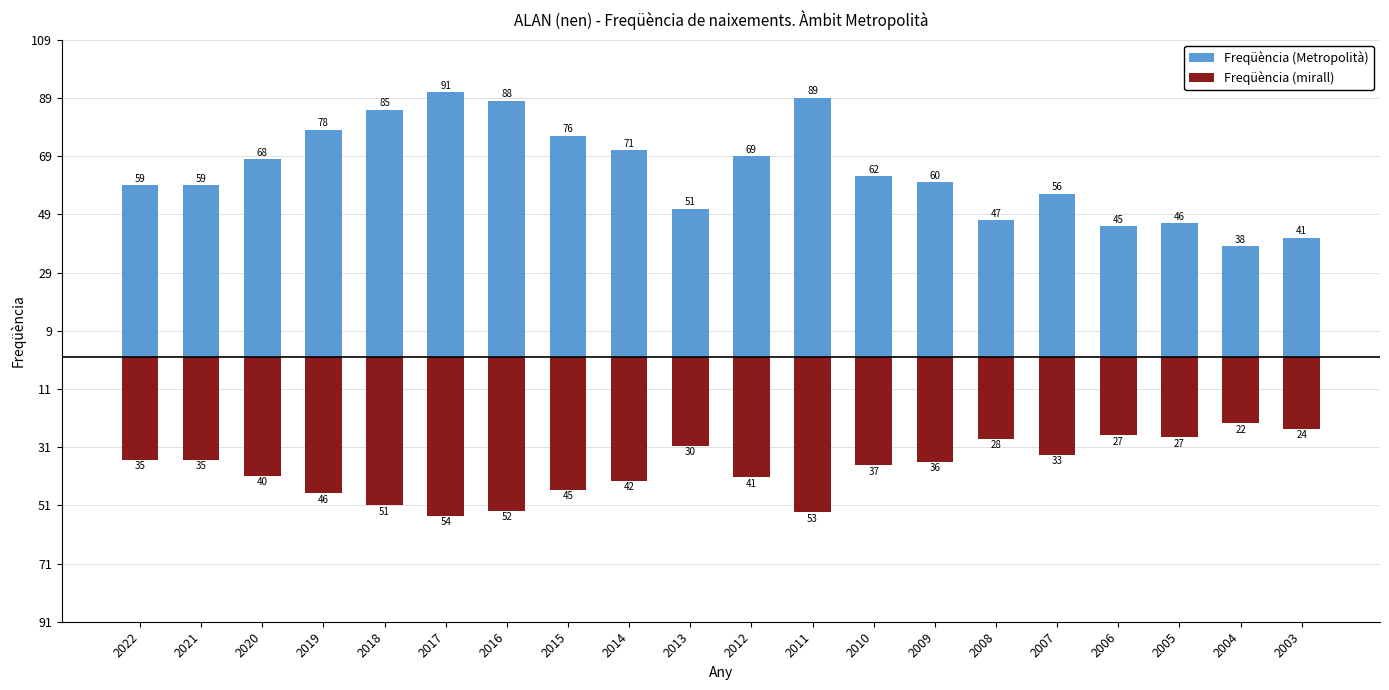

The value of Freqüència (mirall) at 2017 is -23.2. True or false?

False